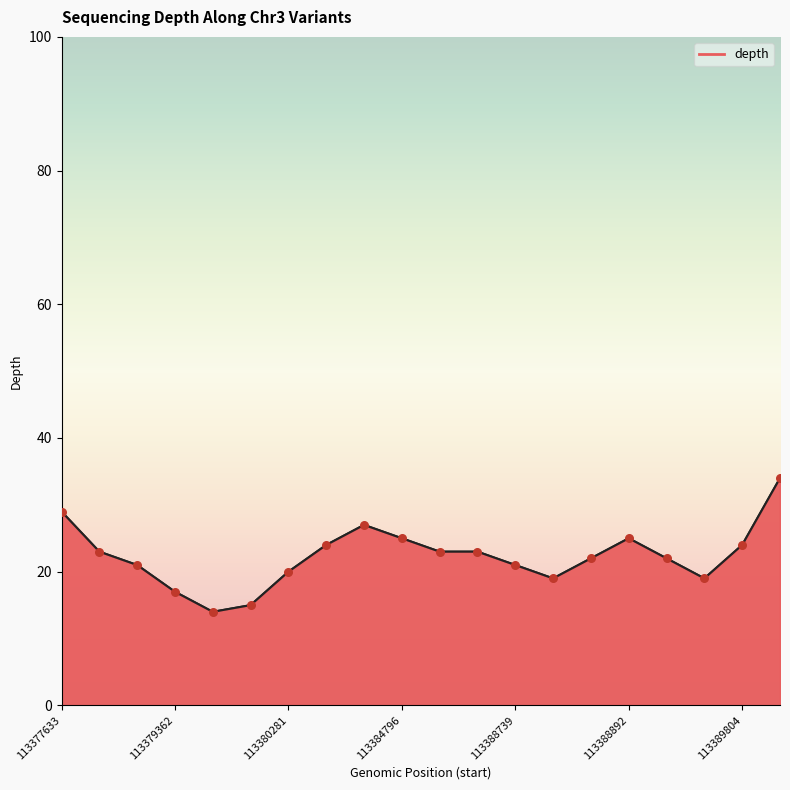

What is the difference between the maximum and minimum values?

20